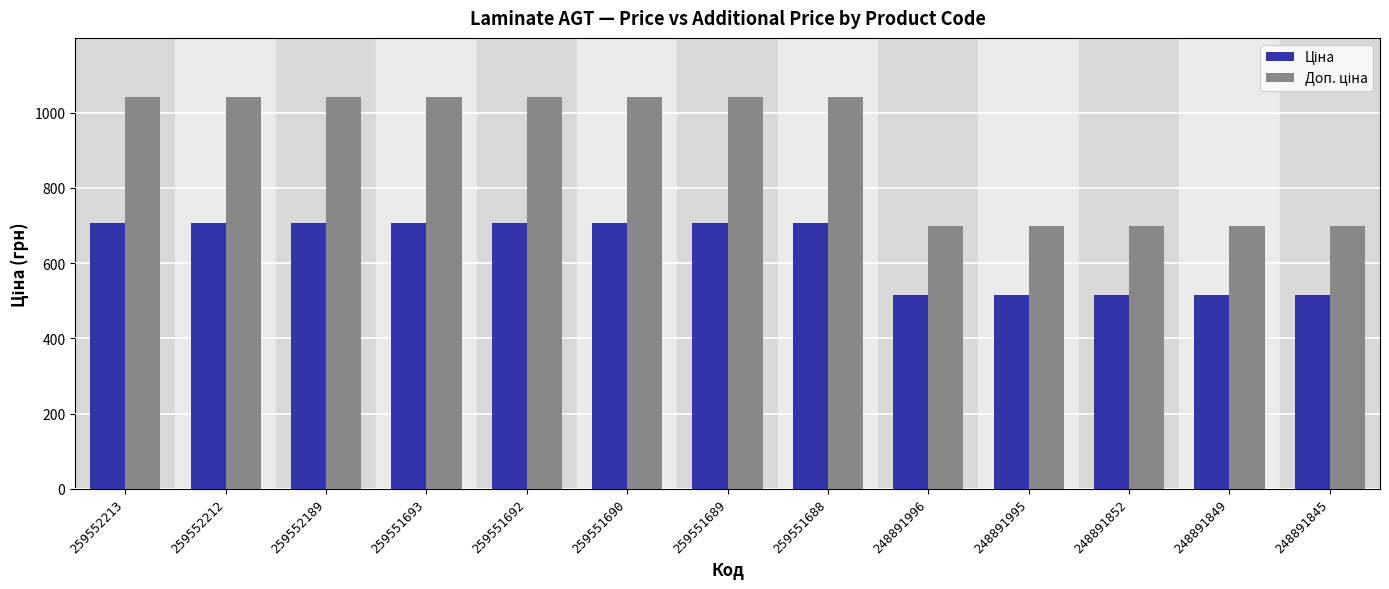

What is the greatest value displayed?

1042.0